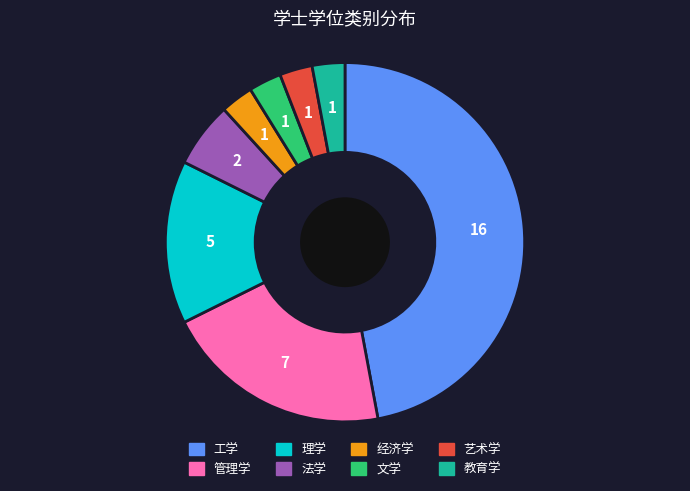

How many segments does this pie chart have?

8